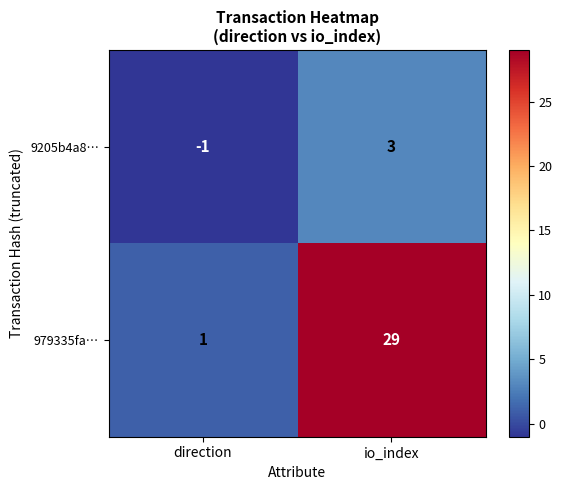

What is the difference between the maximum and minimum values in the 979335fa… series?

28